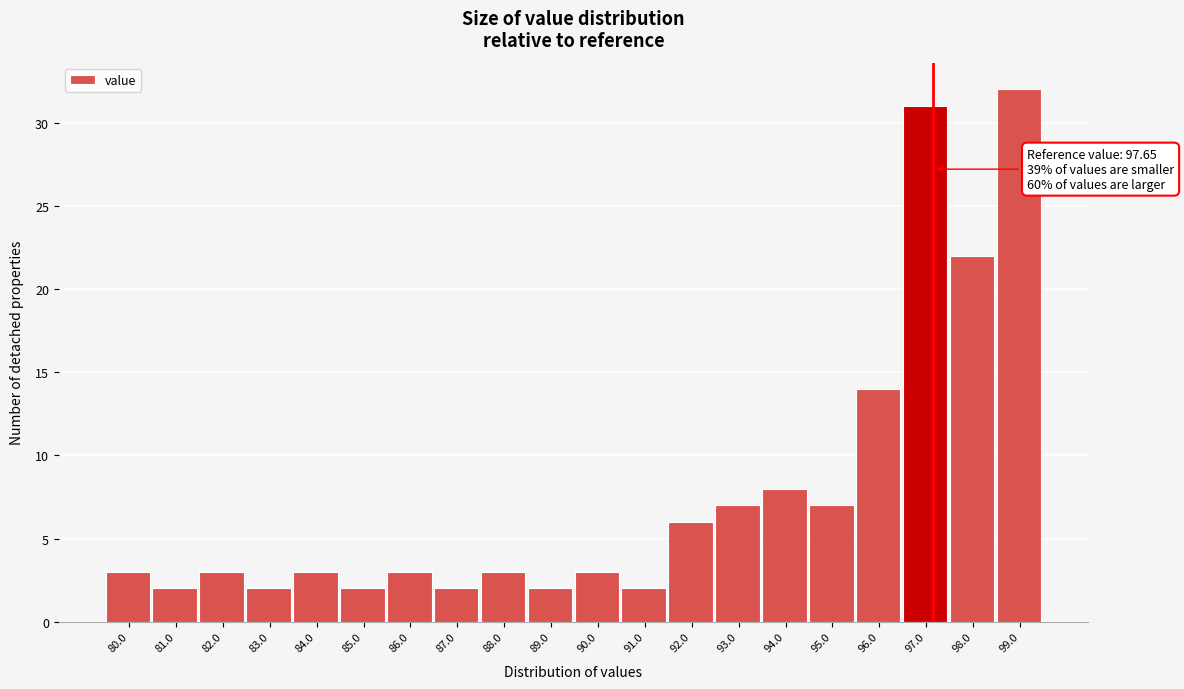

Reading left to right, what are all the values shown in this chart?

80.0=3	81.0=2	82.0=3	83.0=2	84.0=3	85.0=2	86.0=3	87.0=2	88.0=3	89.0=2	90.0=3	91.0=2	92.0=6	93.0=7	94.0=8	95.0=7	96.0=14	97.0=31	98.0=22	99.0=32